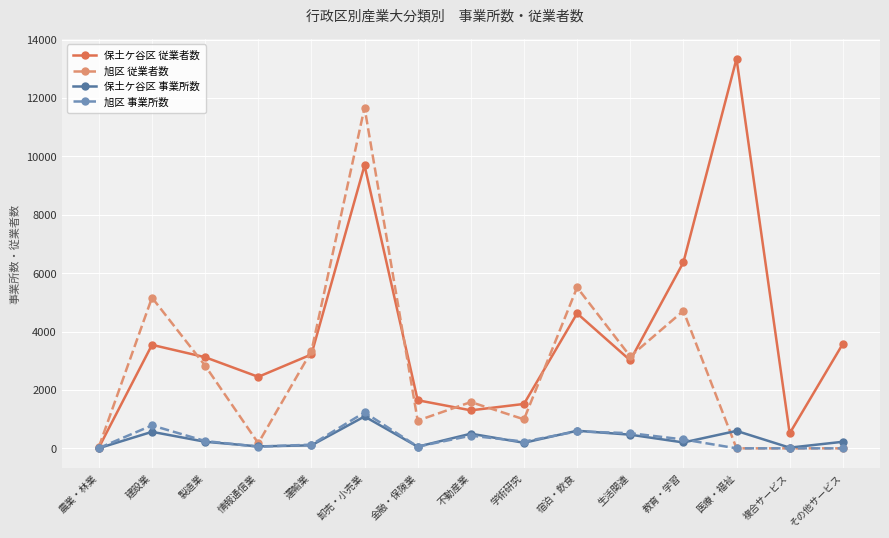

Which series has the largest total across all categories?

保土ケ谷区 従業者数